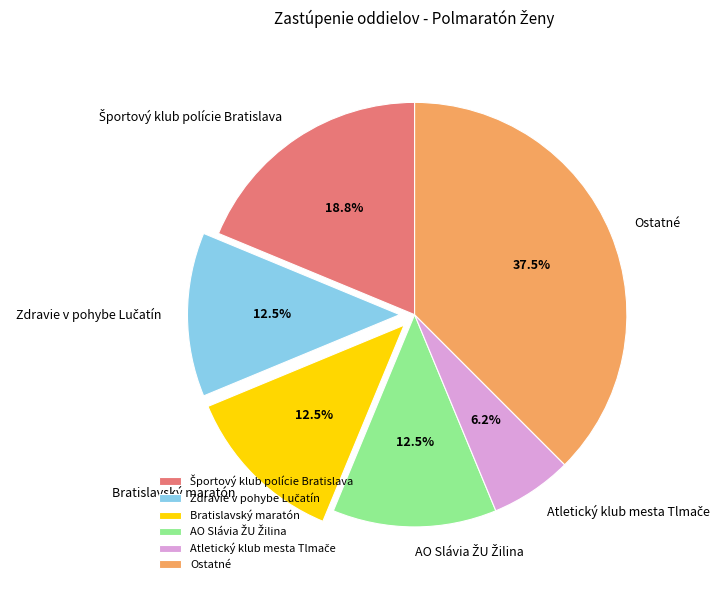

Which category has the biggest portion of the pie?

Ostatné